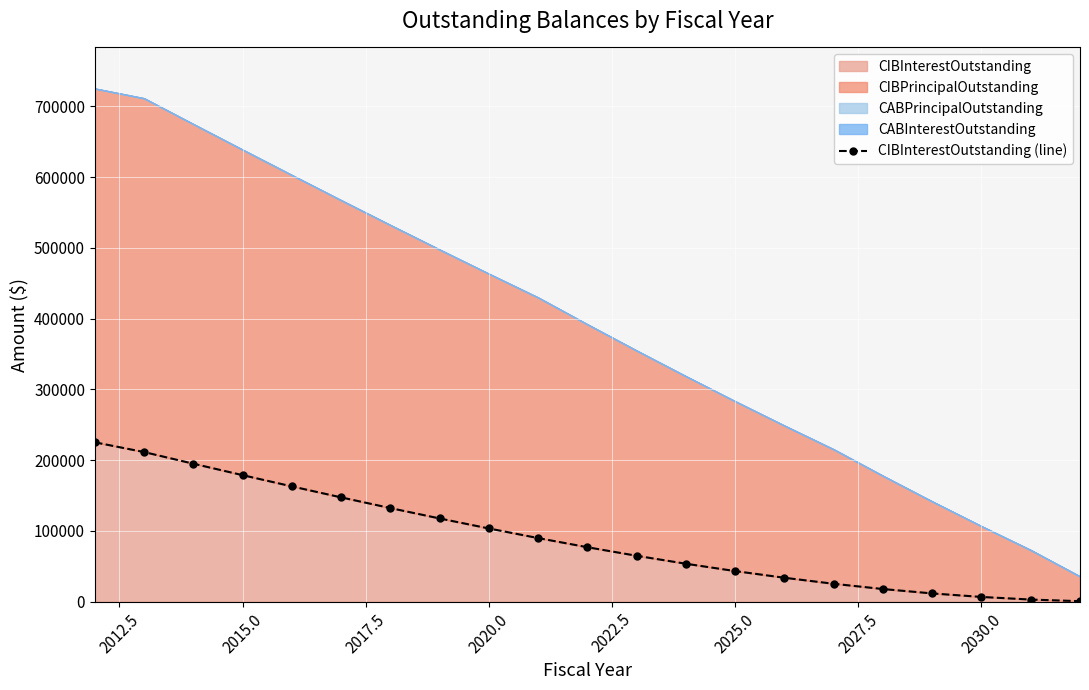

True or false: the data has more than 1 interior local peaks.

False